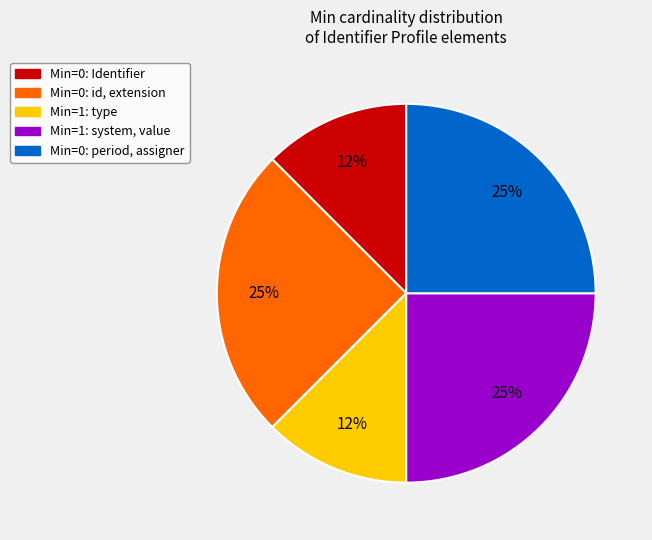

Is there a majority slice in this chart?

No